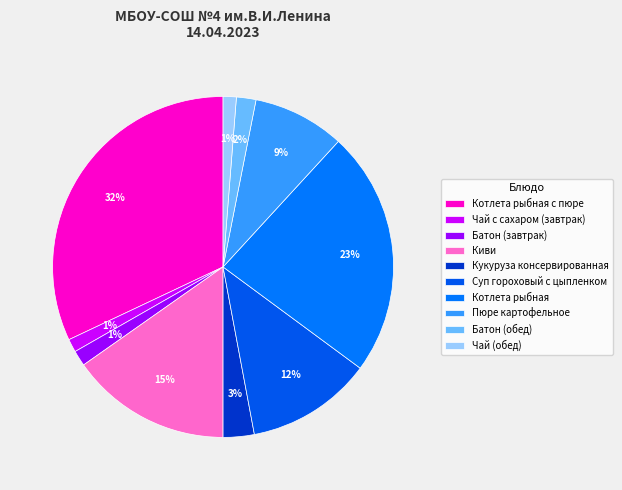

What percentage is the Котлета рыбная slice, to the nearest percent?

23%